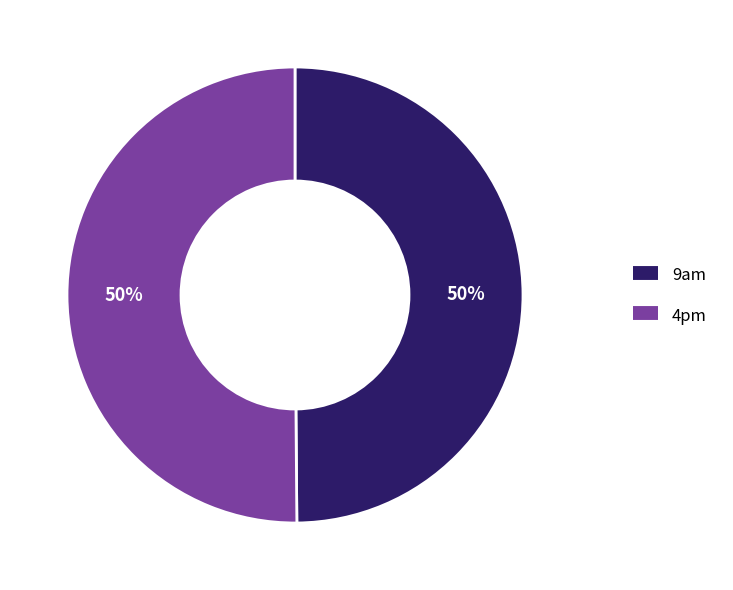

Is the sum of 4pm and 9am greater than half?

Yes